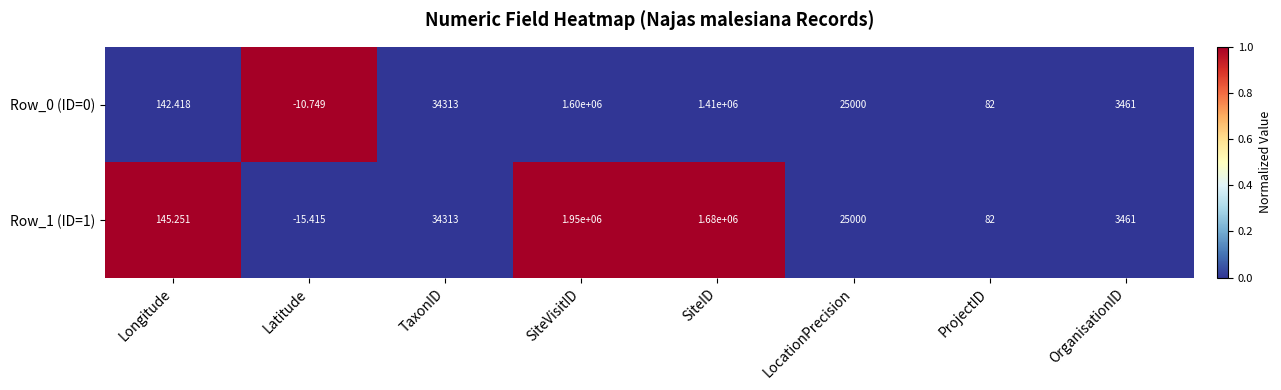

Rank the series at Latitude from lowest to highest value.

Row_1 (ID=1), Row_0 (ID=0)